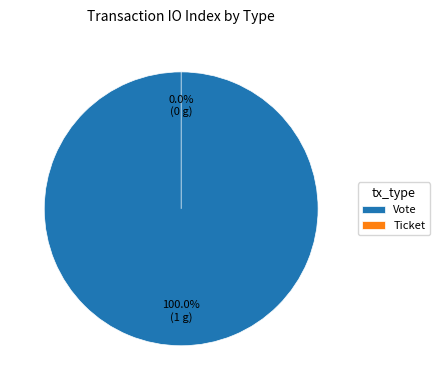

To the nearest percent, what is the combined percentage of Vote and Ticket?

100%